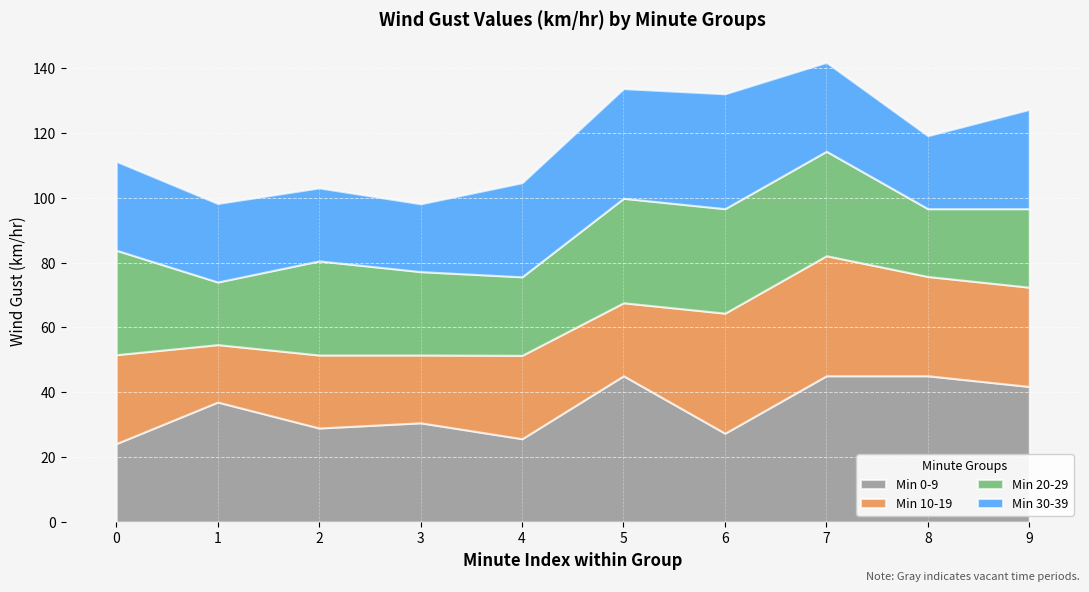

Reading left to right, transcribe all the data shown in this chart.

Min 0-9: 24.2	37.0	29.0	30.6	25.7	45.1	27.4	45.1	45.1	41.8
Min 10-19: 27.4	17.7	22.5	20.9	25.7	22.5	37.0	37.0	30.6	30.6
Min 20-29: 32.2	19.3	29.0	25.7	24.2	32.2	32.2	32.2	20.9	24.2
Min 30-39: 27.4	24.2	22.5	20.9	29.0	33.8	35.4	27.4	22.5	30.6